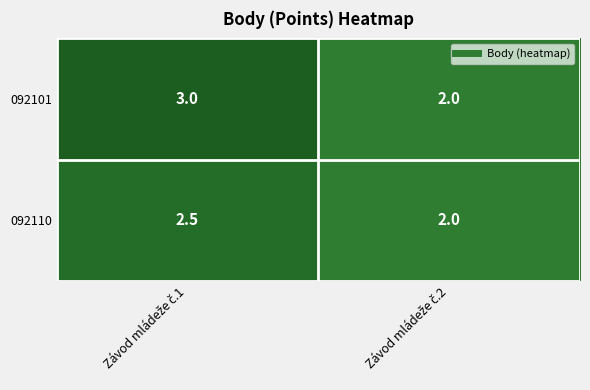

What is the sum of all 092110 values?

4.5